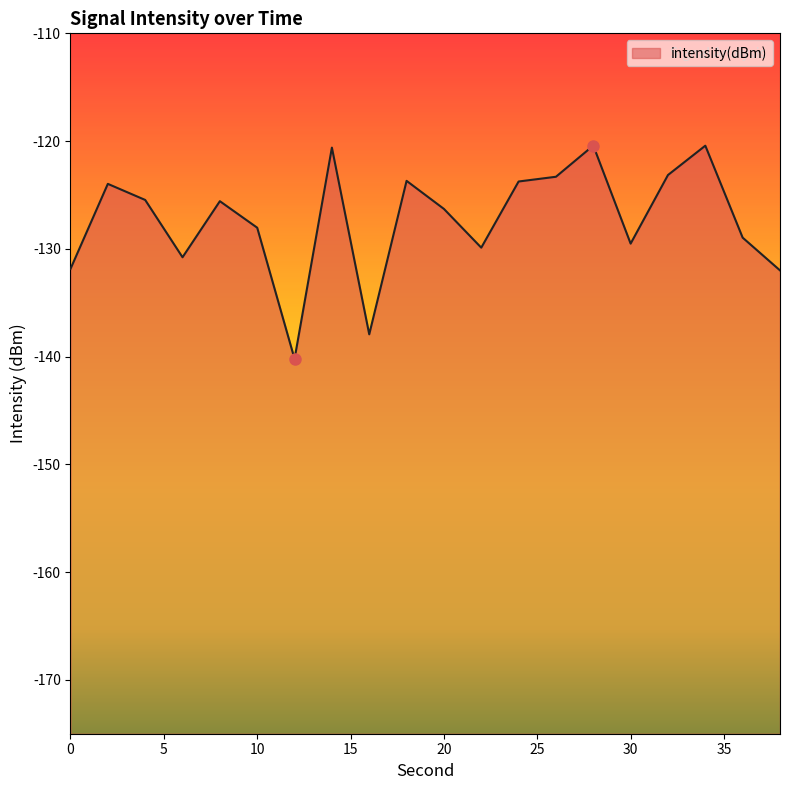

Is it true that the value at 38 is -132.0?

True